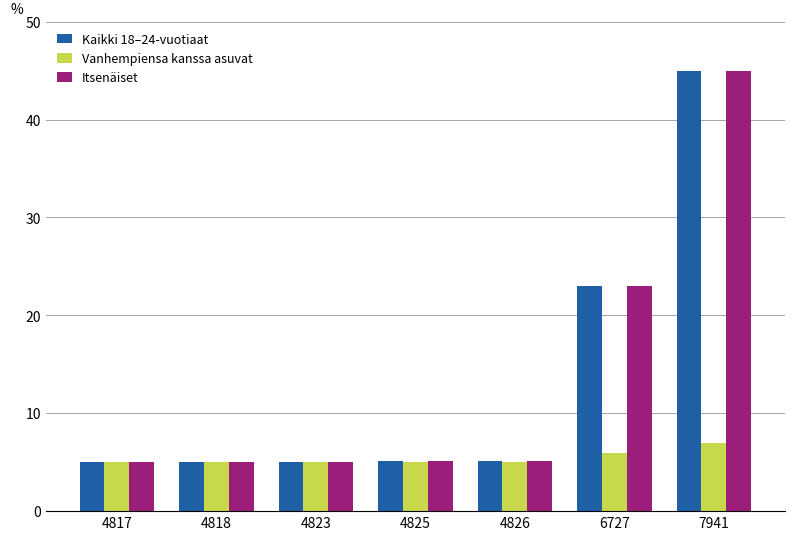

True or false: Vanhempiensa kanssa asuvat has a value of 3.3 at 4818.

False